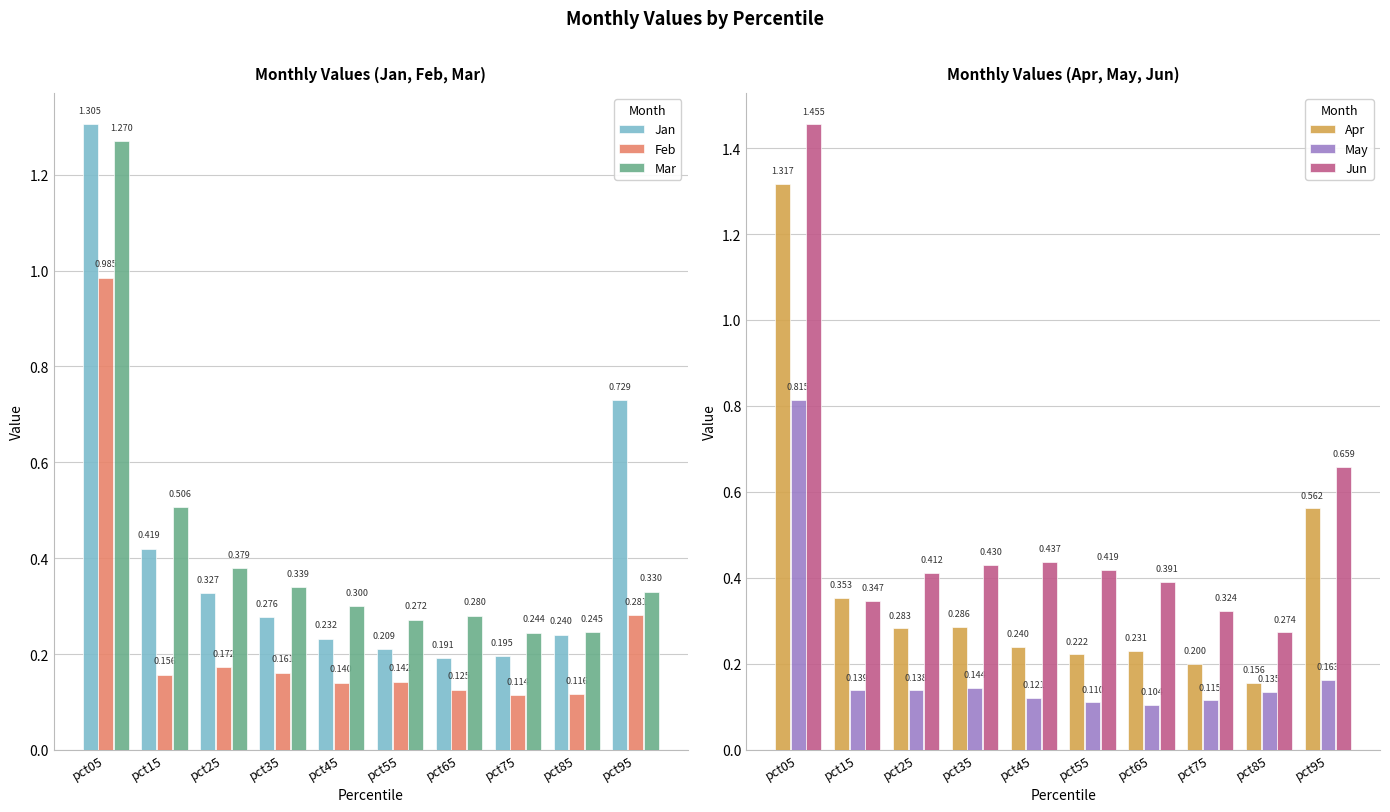

What is the minimum value shown in the chart?

0.1